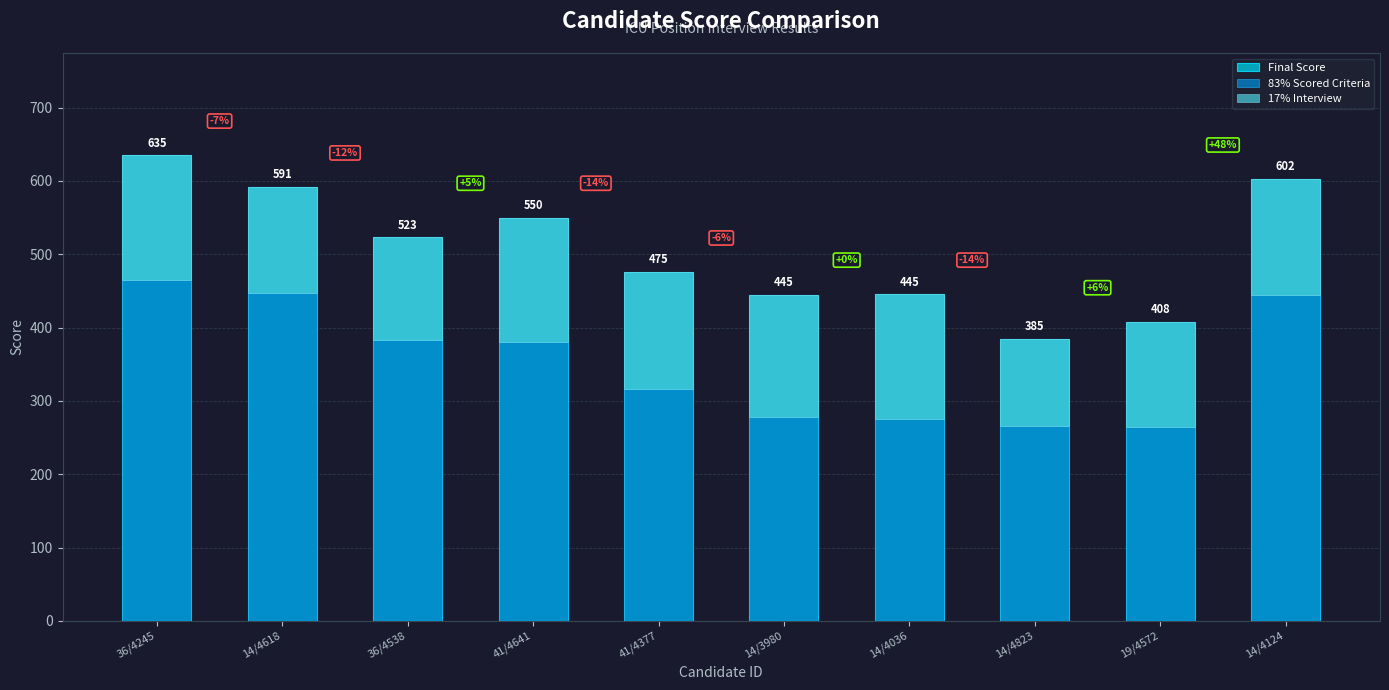

At which category is the sum across all series the highest?

36/4245